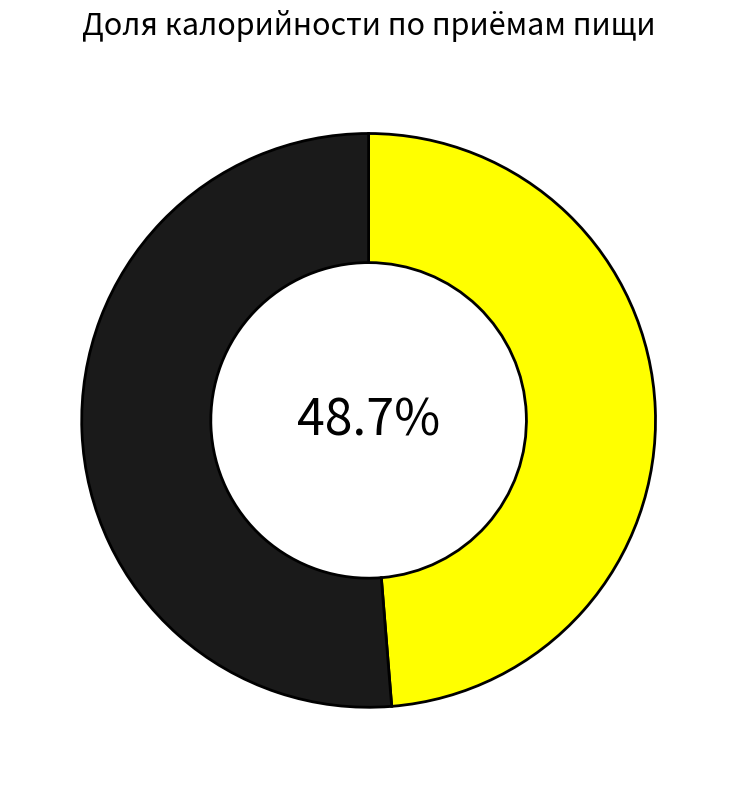

Is there any slice that represents more than half of the pie?

Yes